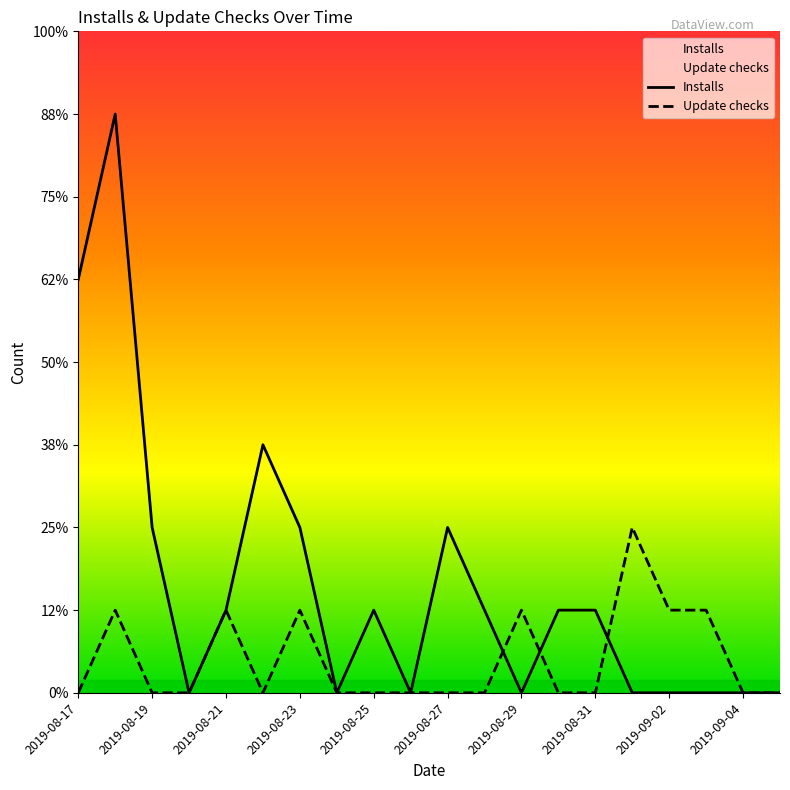

Is the value of Installs at 2019-08-23 greater than the value of Update checks at 2019-09-02?

Yes